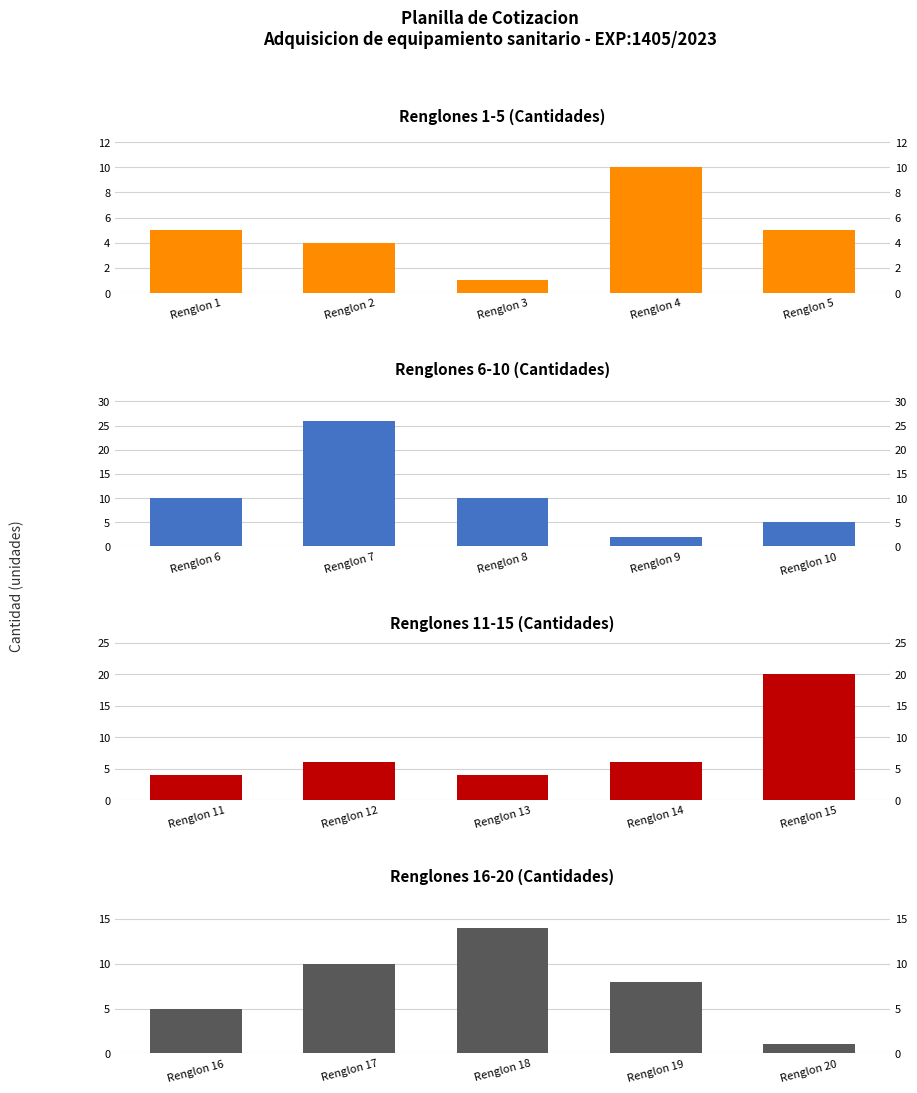

Is it true that Cantidad (Renglones 6-10) equals 3 at Renglon 6?

False